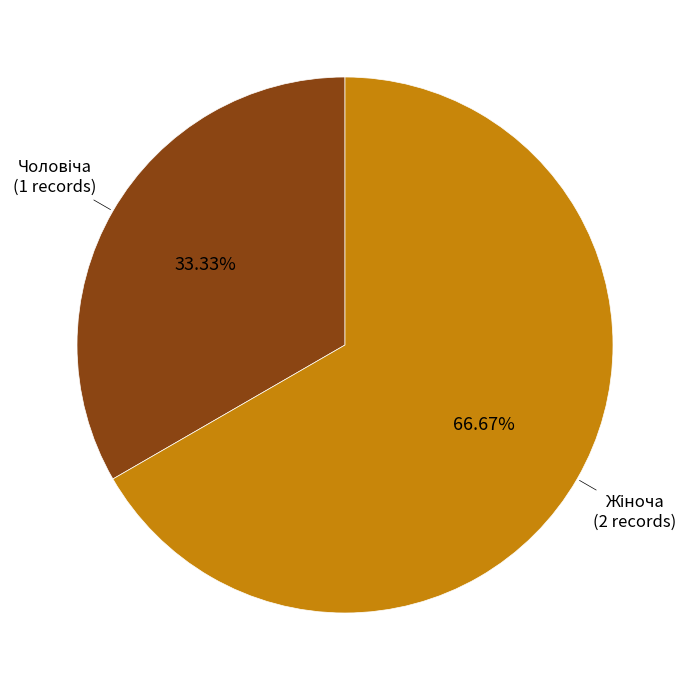

Is there a majority slice in this chart?

Yes